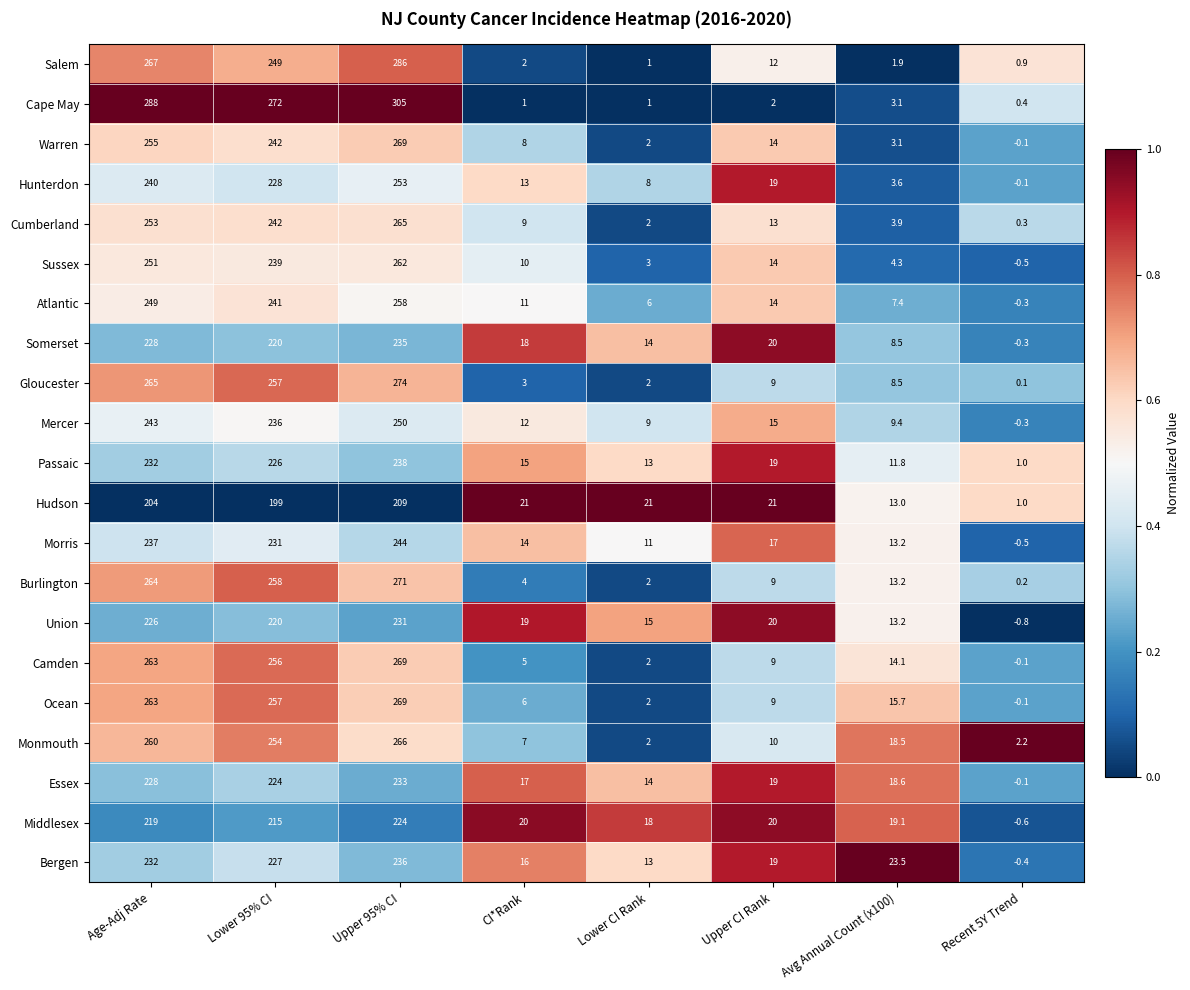

At which label is Somerset closest to 117?

Upper CI Rank